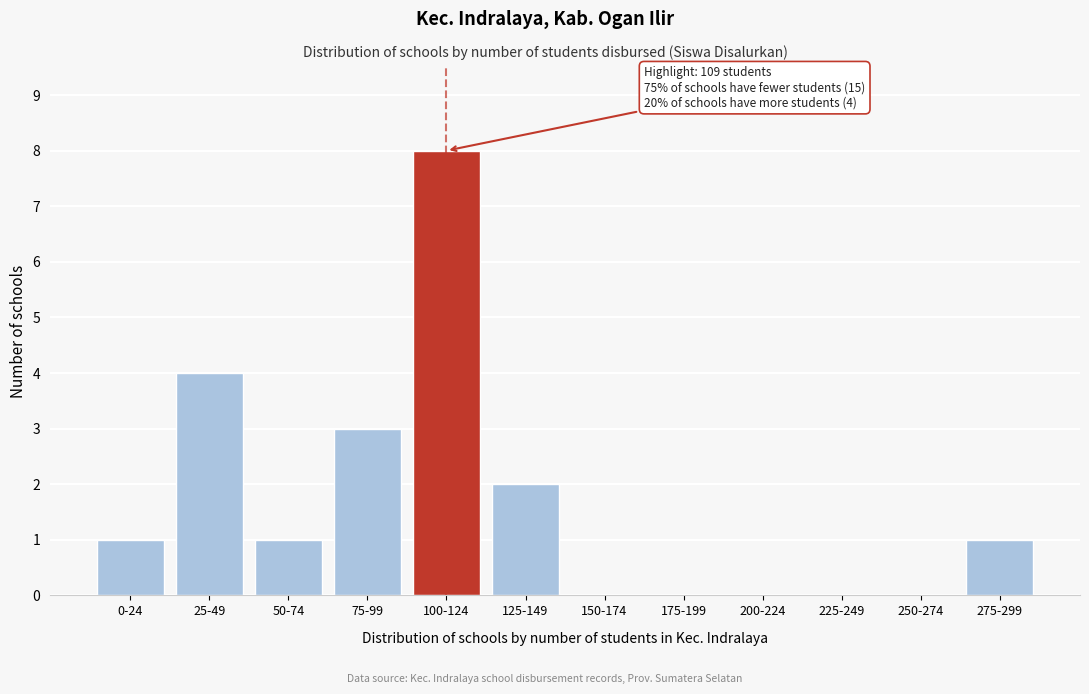

Reading left to right, transcribe all the data shown in this chart.

0-24=1	25-49=4	50-74=1	75-99=3	100-124=8	125-149=2	150-174=0	175-199=0	200-224=0	225-249=0	250-274=0	275-299=1